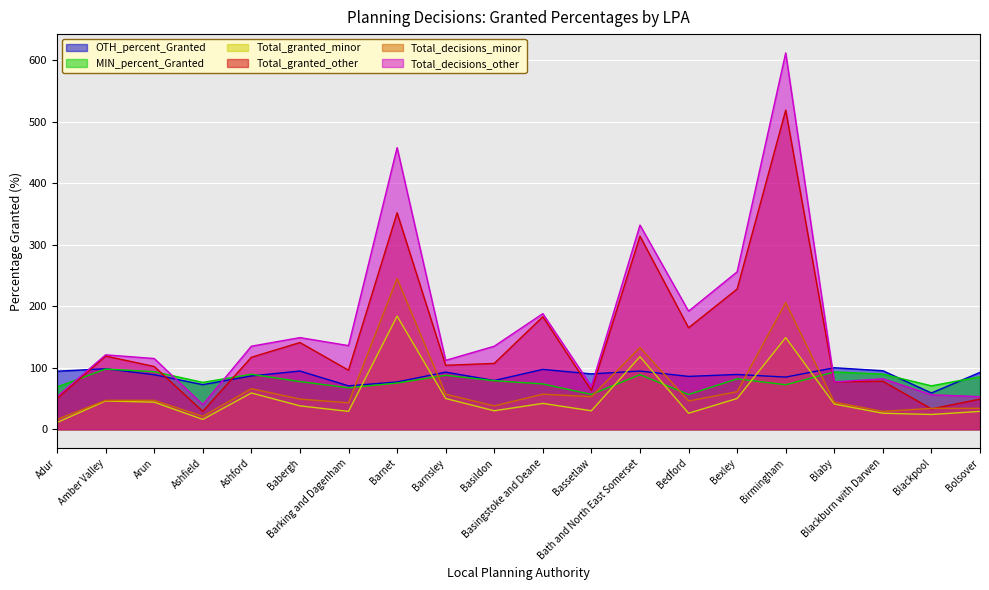

Where do Total_granted_other and OTH_percent_Granted first cross each other?

Adur and Amber Valley